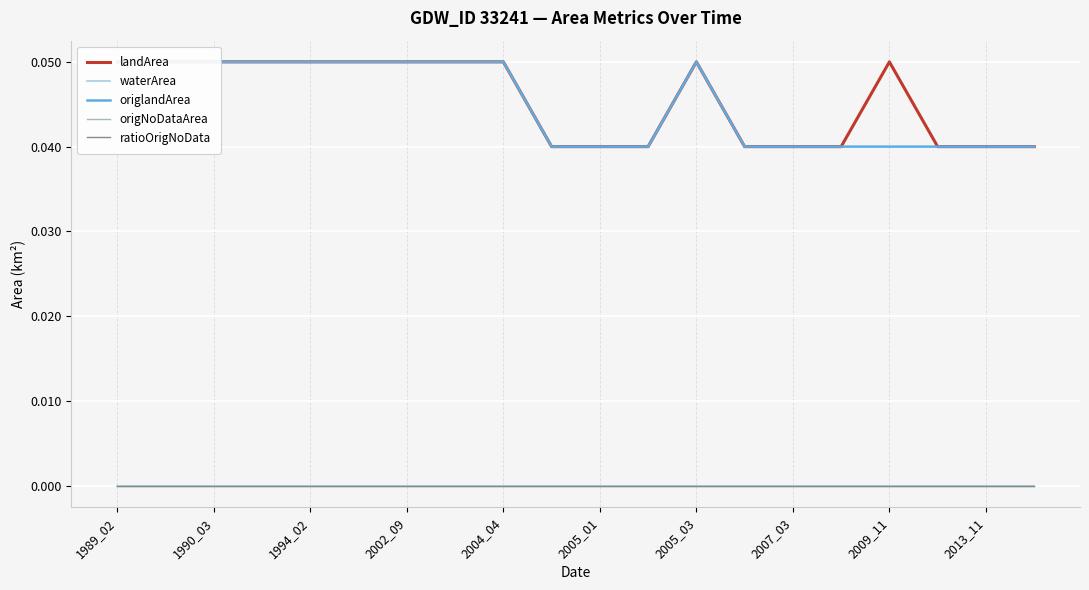

What is the total value across all series at 2005_03?

0.1